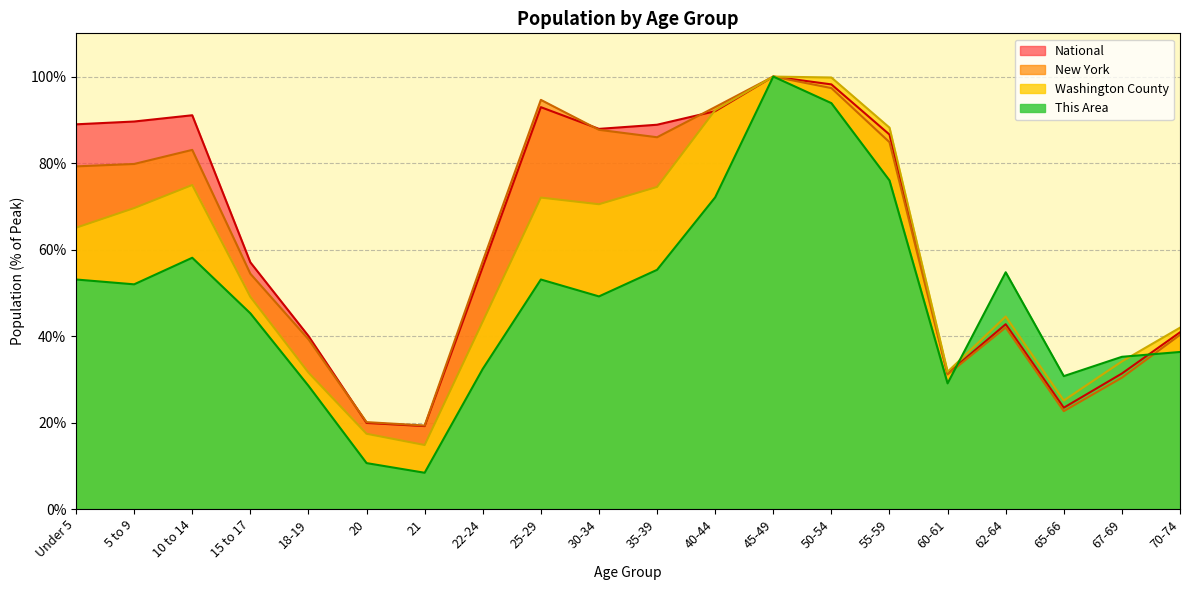

Is it true that This Area equals 72.1 at 40-44?

True